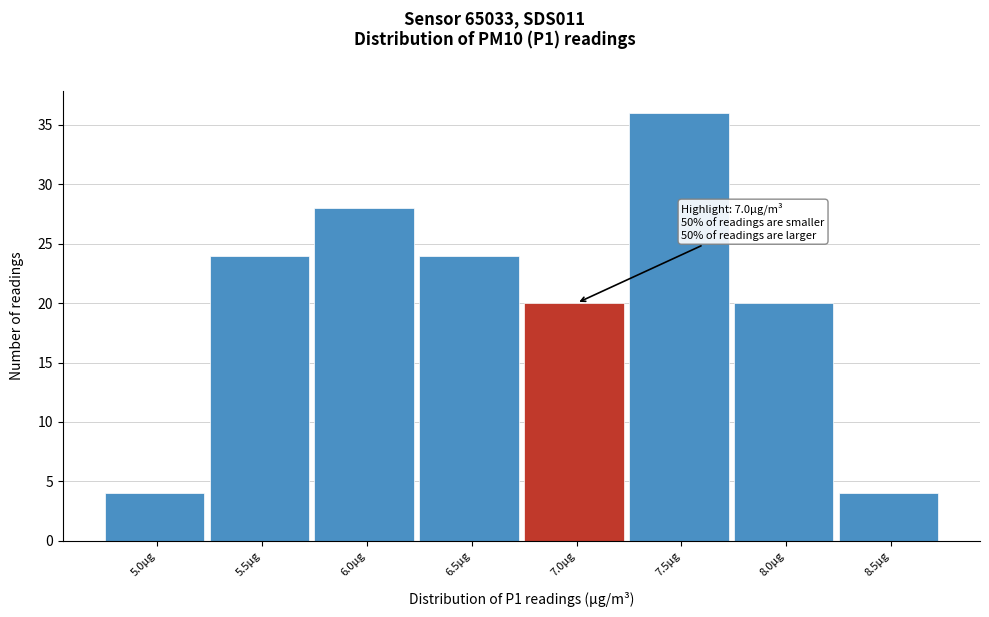

Reading left to right, extract all data points from this chart.

4	24	28	24	20	36	20	4